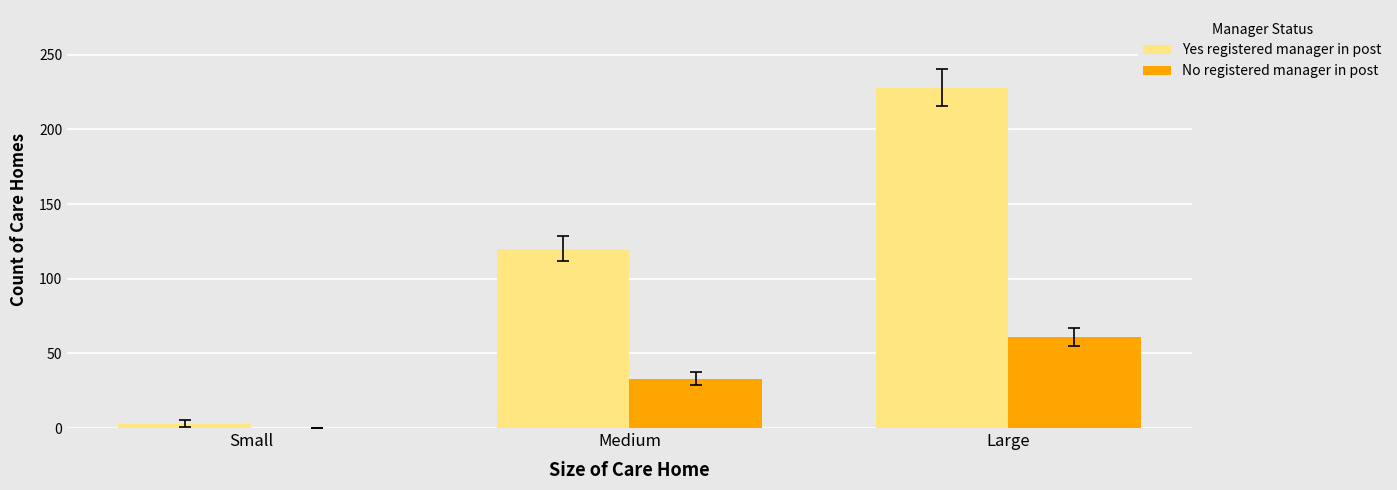

What is the average value of the No registered manager in post series?

31